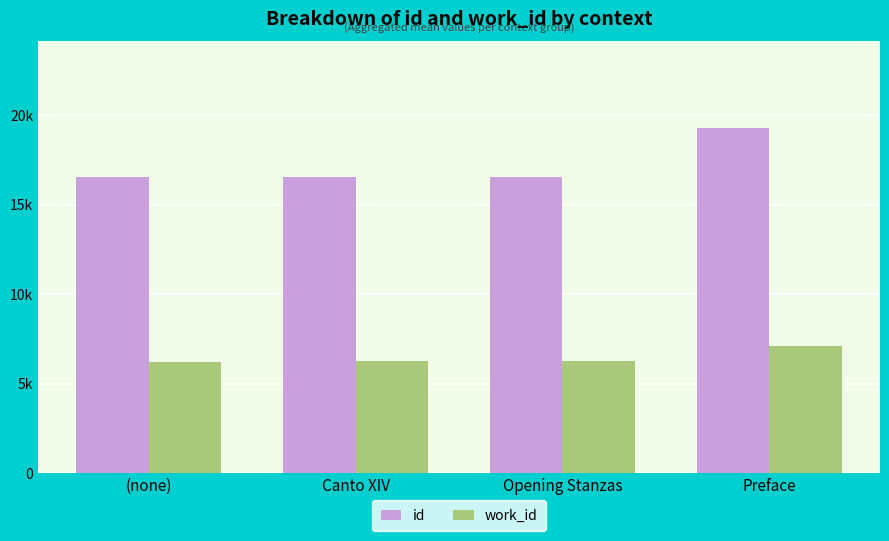

Which series changed the most between Opening Stanzas and Preface?

id